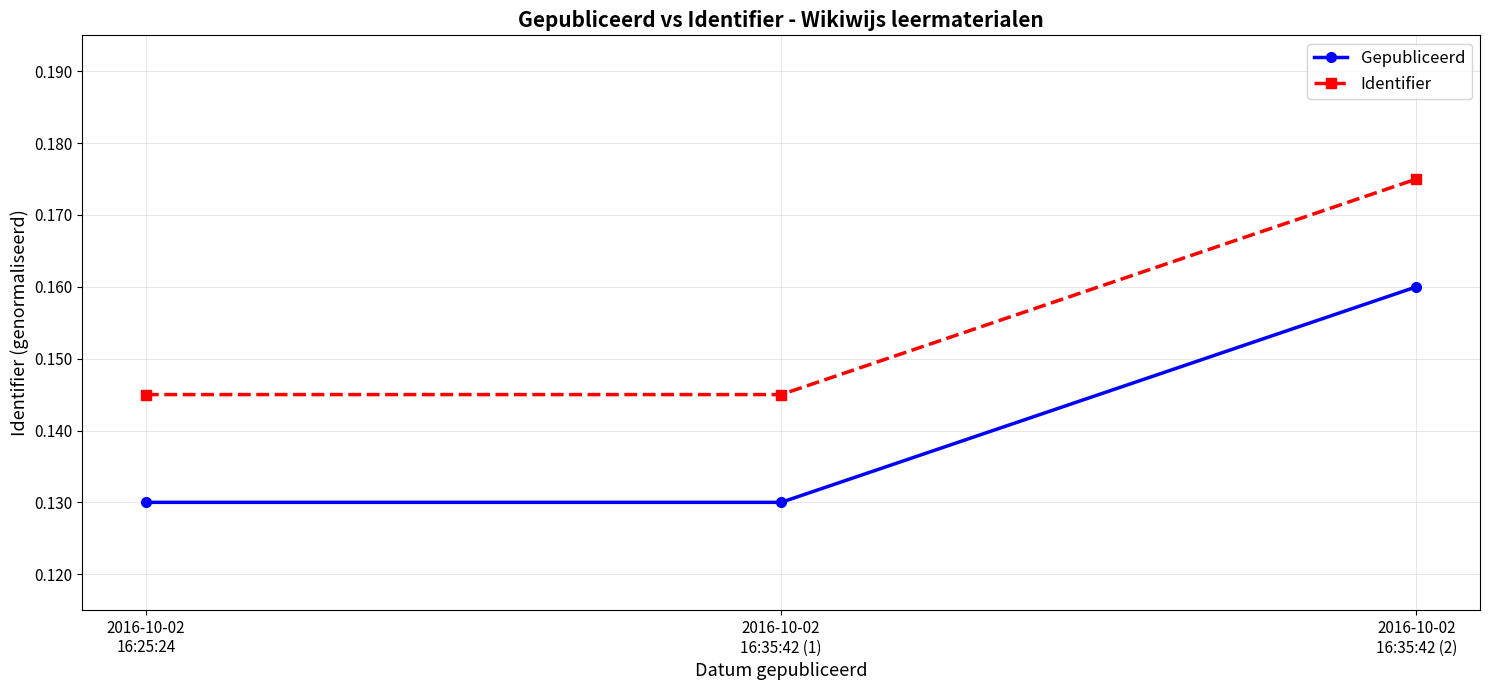

At which category is the sum across all series the highest?

2016-10-02
16:35:42 (2)